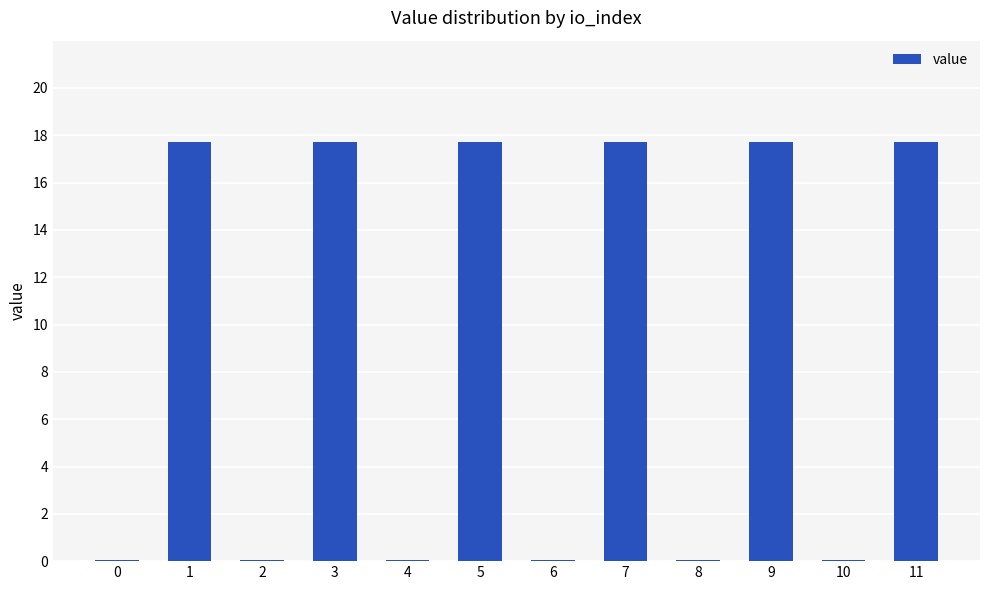

Reading left to right, transcribe all the data shown in this chart.

0.1	17.7	0.1	17.7	0.1	17.7	0.1	17.7	0.1	17.7	0.1	17.7